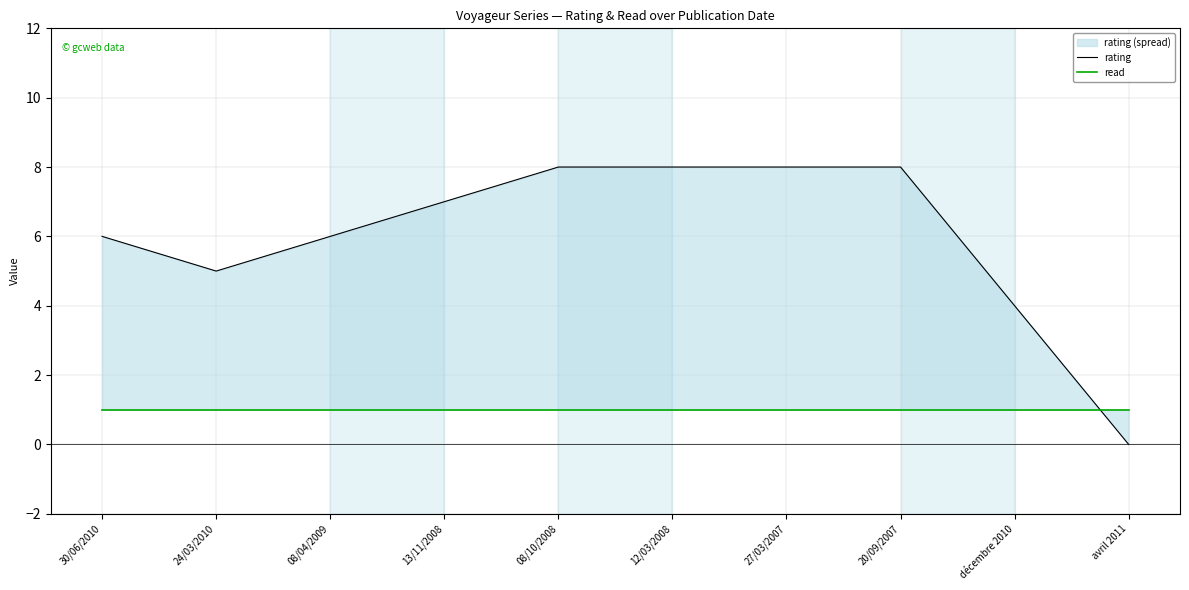

The read series shows 0 at 12/03/2008. True or false?

False